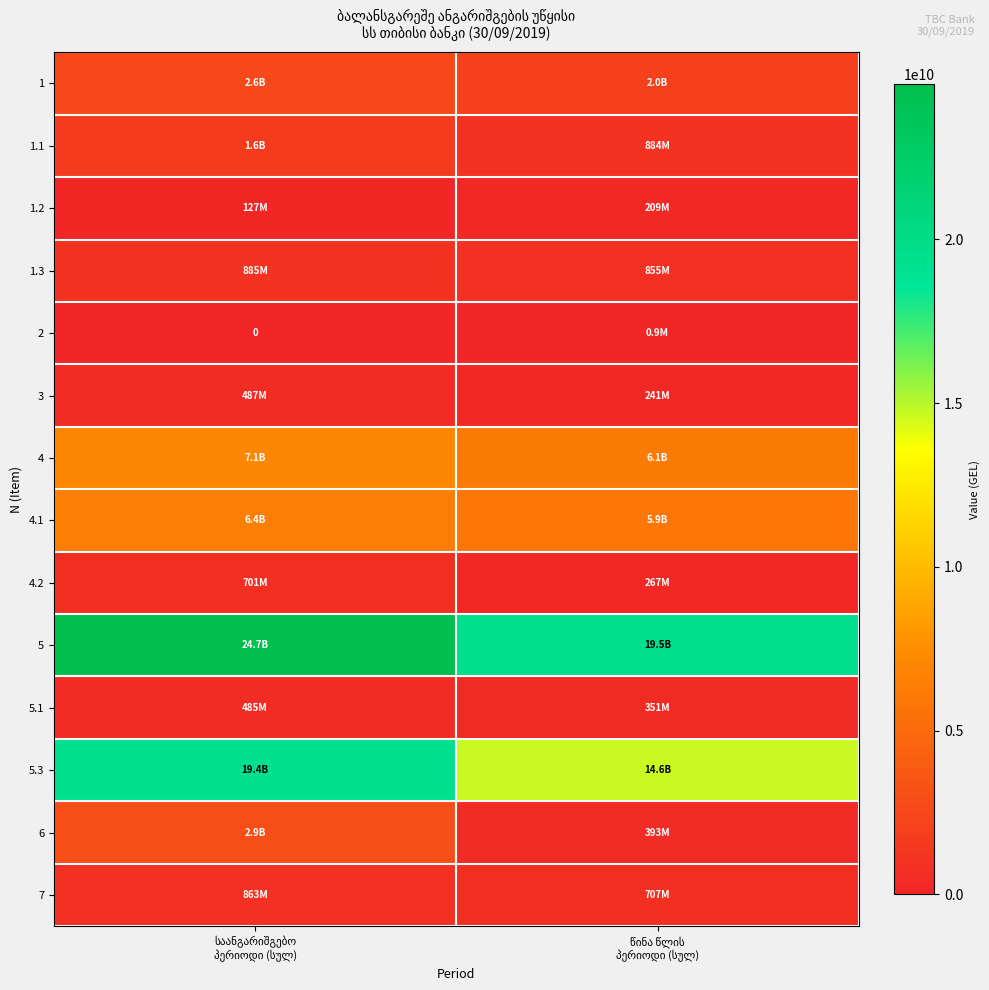

Which category has the lowest value across all series?

საანგარიშგებო
პერიოდი (სულ)